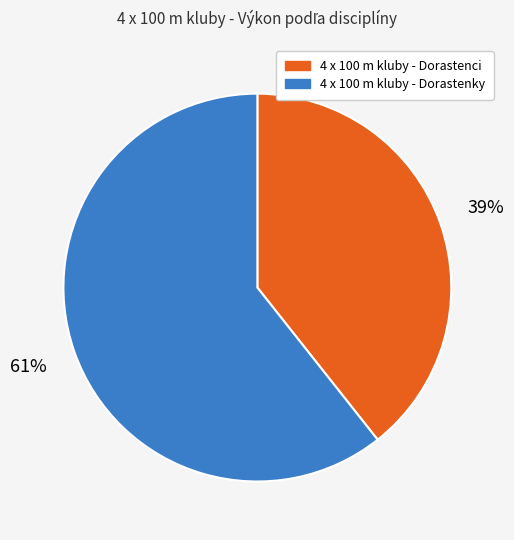

Does any single category account for the majority?

Yes